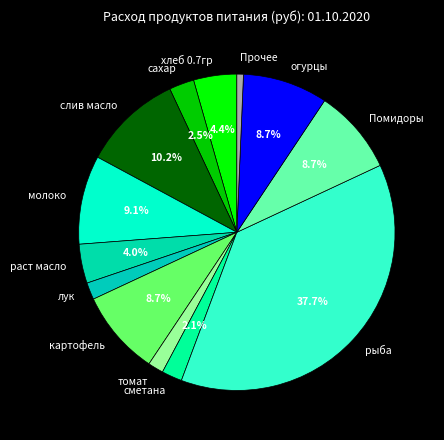

Which has a higher value, раст масло or сахар?

раст масло